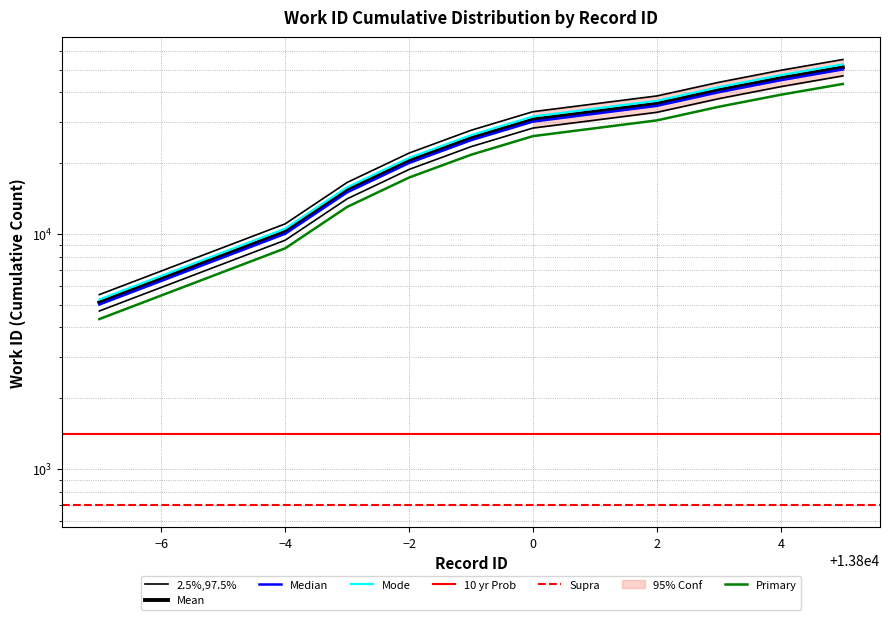

Which series has the largest total across all categories?

id_97.5pct